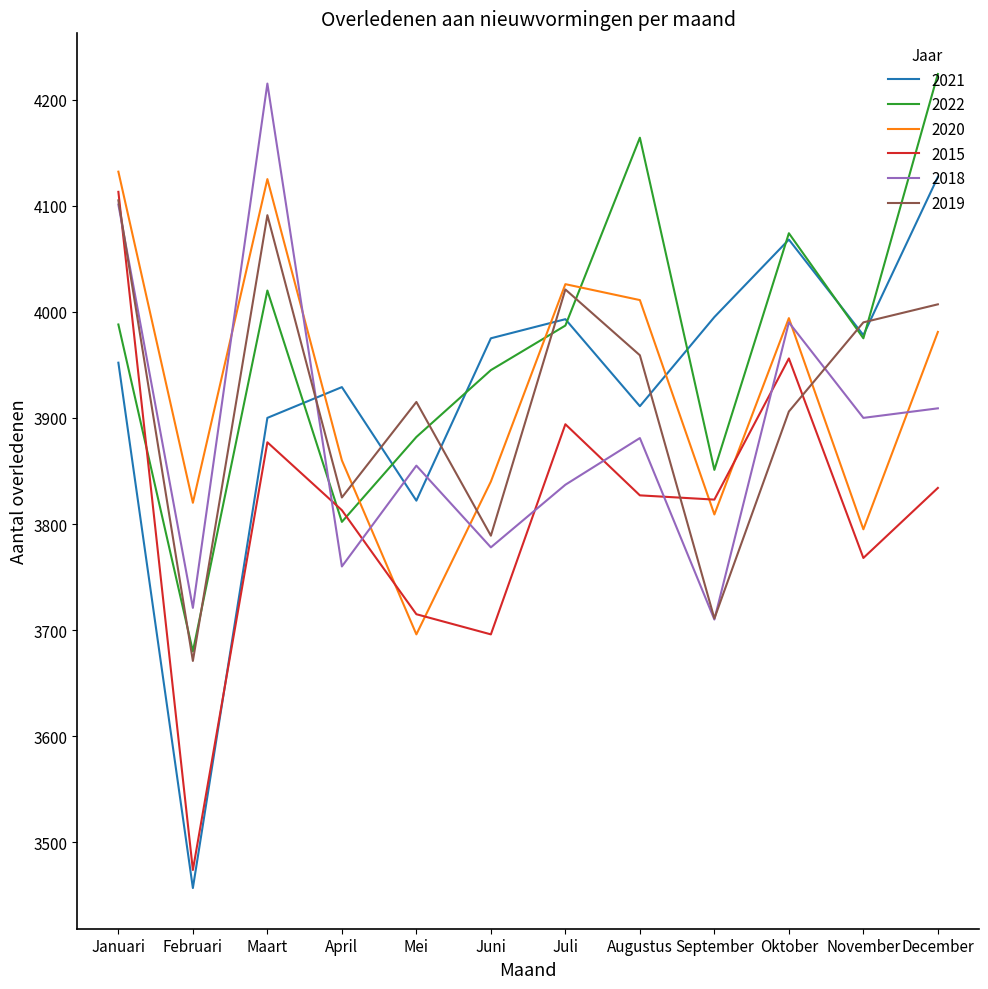

What is the difference between the maximum and minimum values in the 2021 series?

670